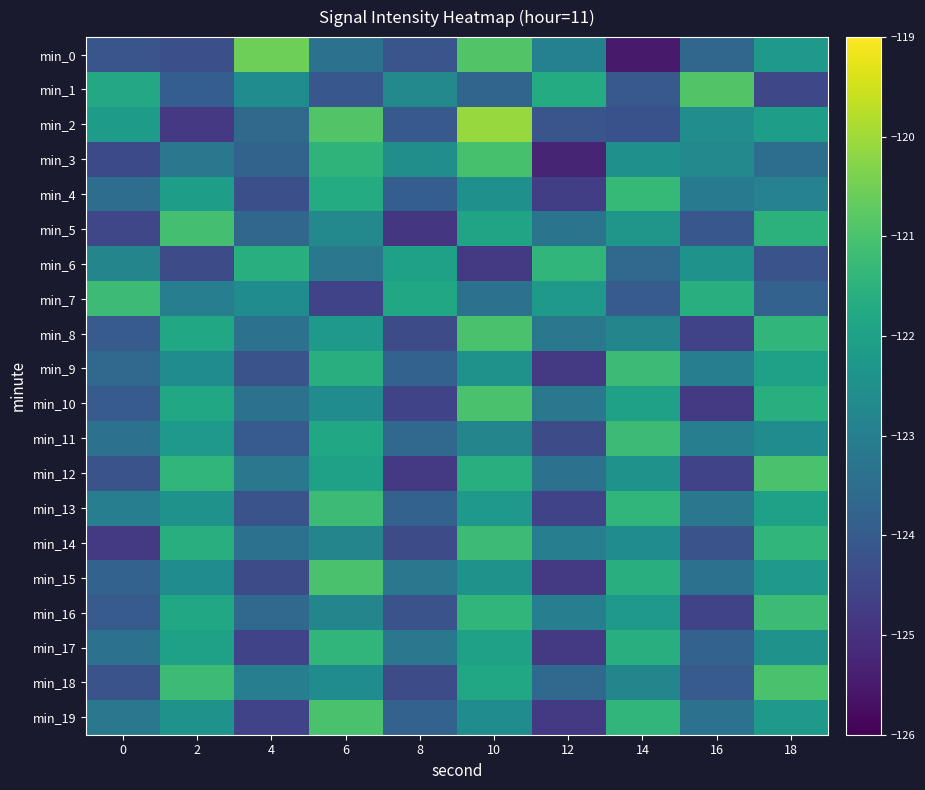

Count the number of data series in this chart.

20